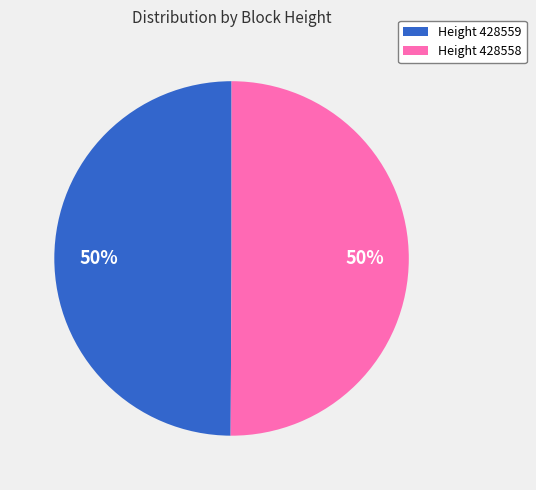

What percentage is the Height 428559 slice, to the nearest percent?

50%